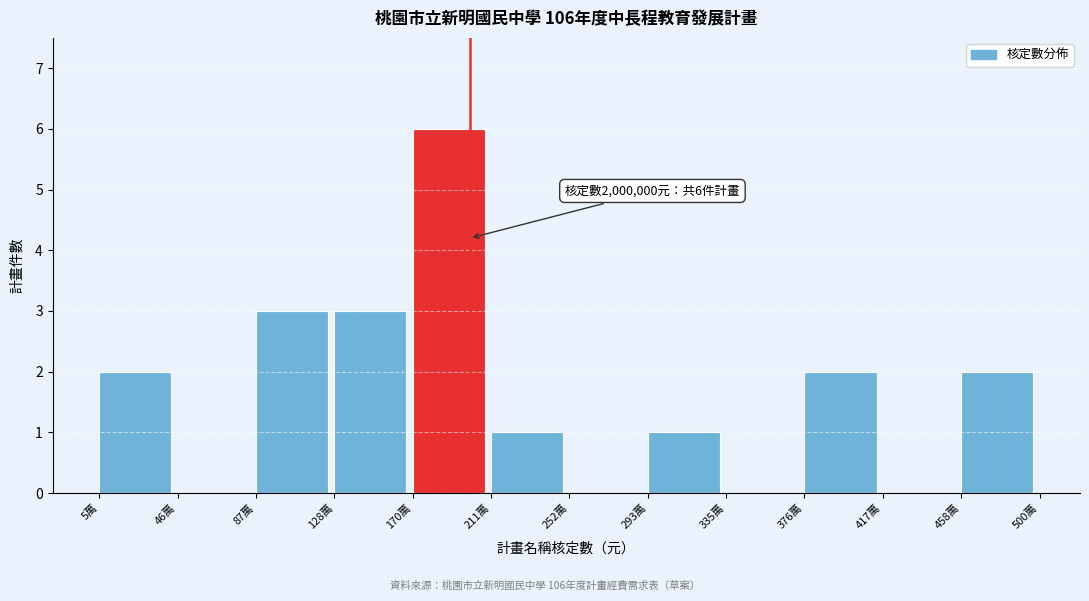

Reading left to right, what are all the values shown in this chart?

5萬=2	46萬=0	87萬=3	128萬=3	170萬=6	211萬=1	252萬=0	293萬=1	335萬=0	376萬=2	417萬=0	458萬=2